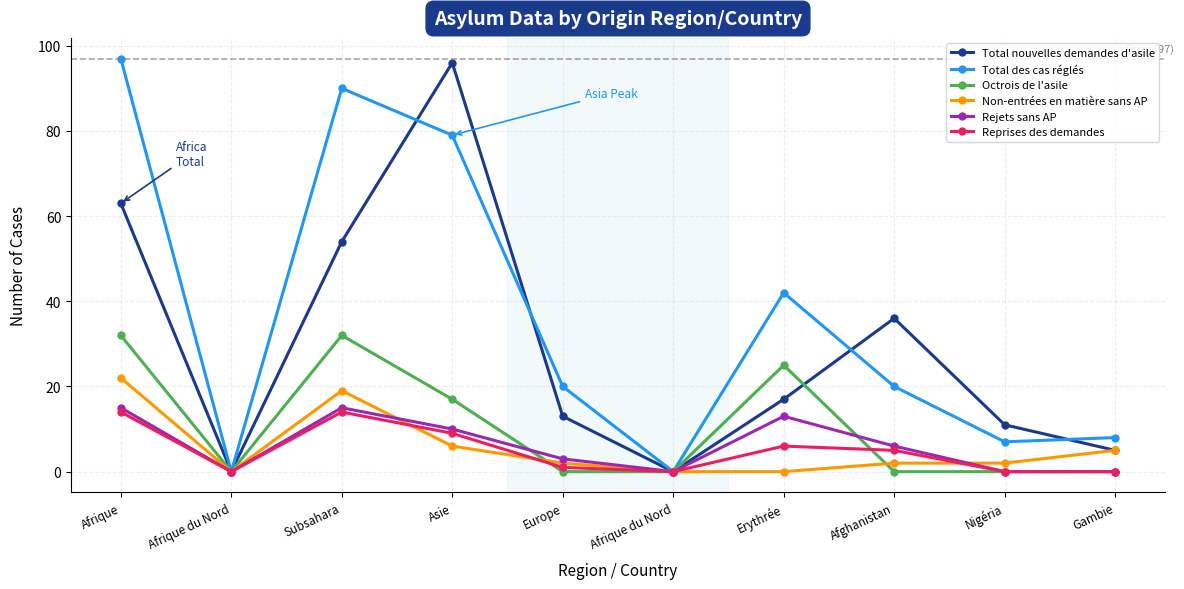

What is the difference between the Total nouvelles demandes d'asile values at Nigéria and Gambie?

6